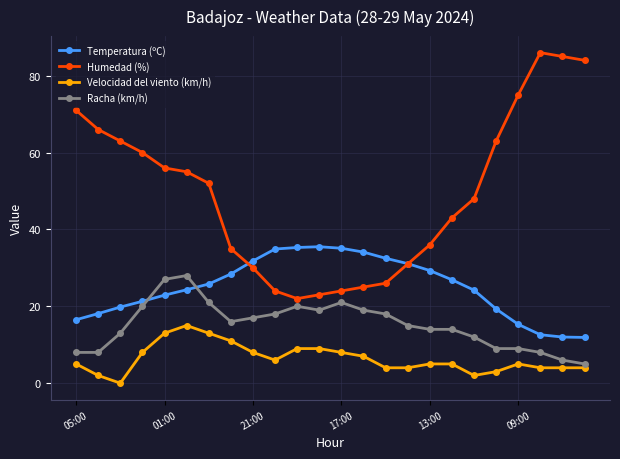

How many times do Humedad (%) and Temperatura (ºC) cross each other?

2